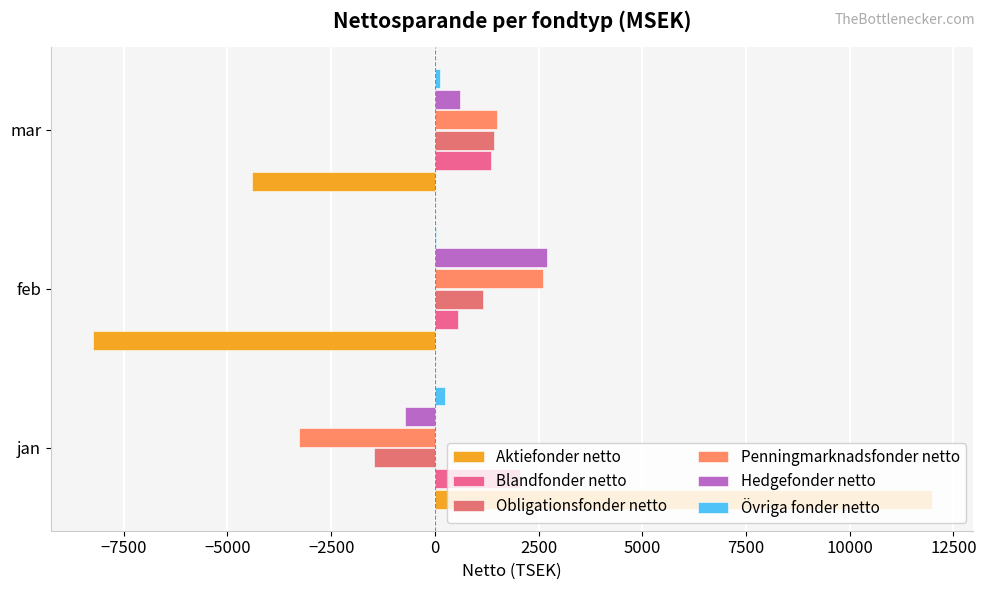

Reading right to left, transcribe all the data shown in this chart.

Aktiefonder netto: -4398.7	-8243.5	11971.1
Blandfonder netto: 1362.1	551.3	2048.5
Obligationsfonder netto: 1414.3	1147.8	-1470.9
Penningmarknadsfonder netto: 1488.2	2602.2	-3278.2
Hedgefonder netto: 599.5	2712.0	-717.8
Övriga fonder netto: 122.6	34.7	233.3